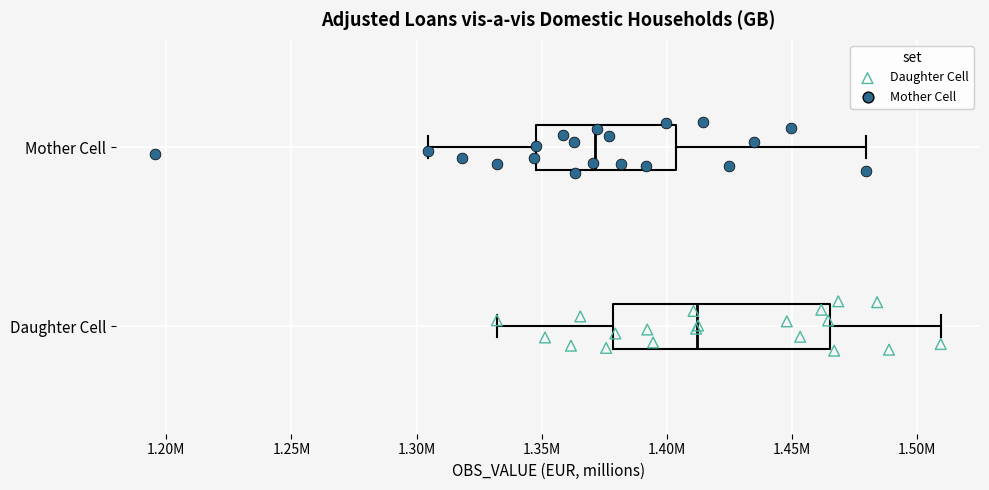

What are all the series names shown in the legend?

Daughter Cell, Mother Cell